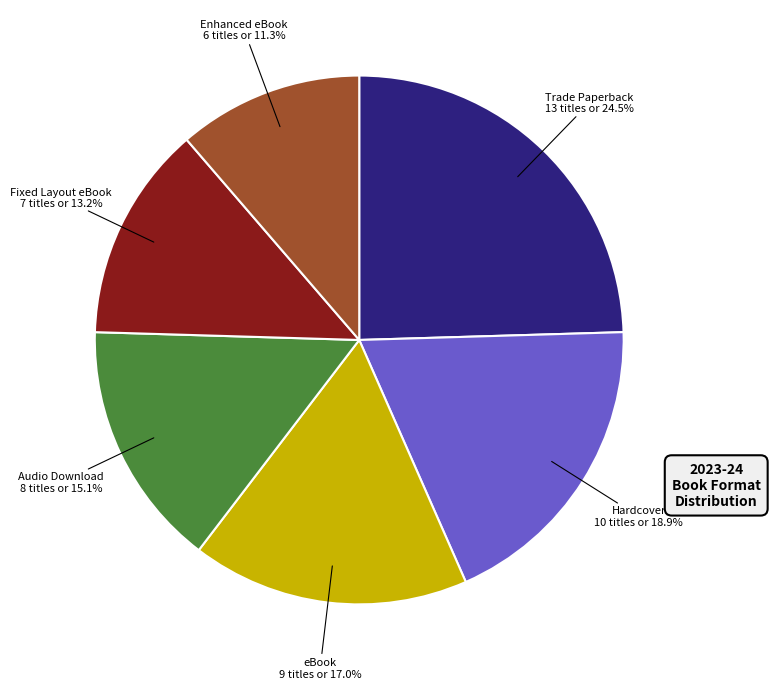

To the nearest percent, what portion does Fixed Layout eBook represent?

13%